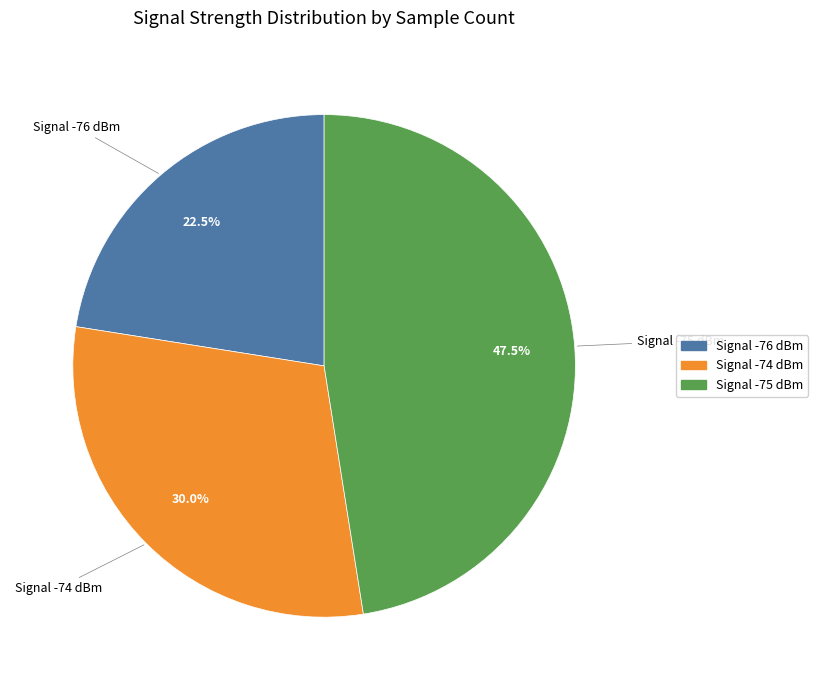

Is there any slice that represents more than half of the pie?

No